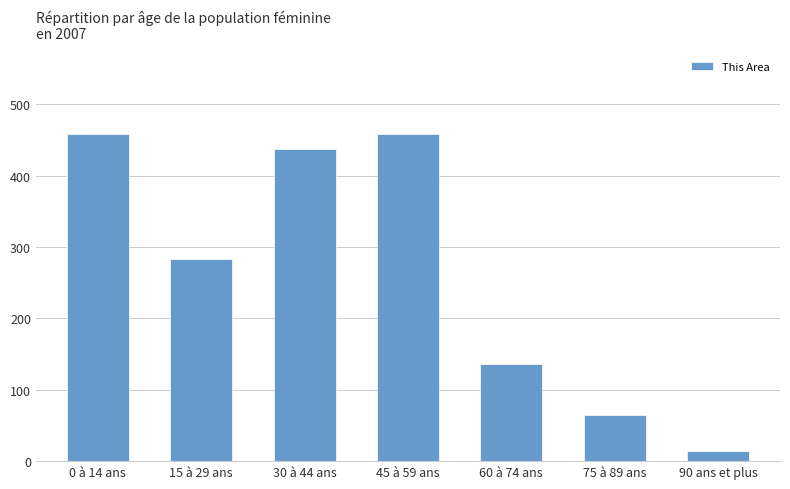

Between 15 à 29 ans and 45 à 59 ans, which is larger?

45 à 59 ans